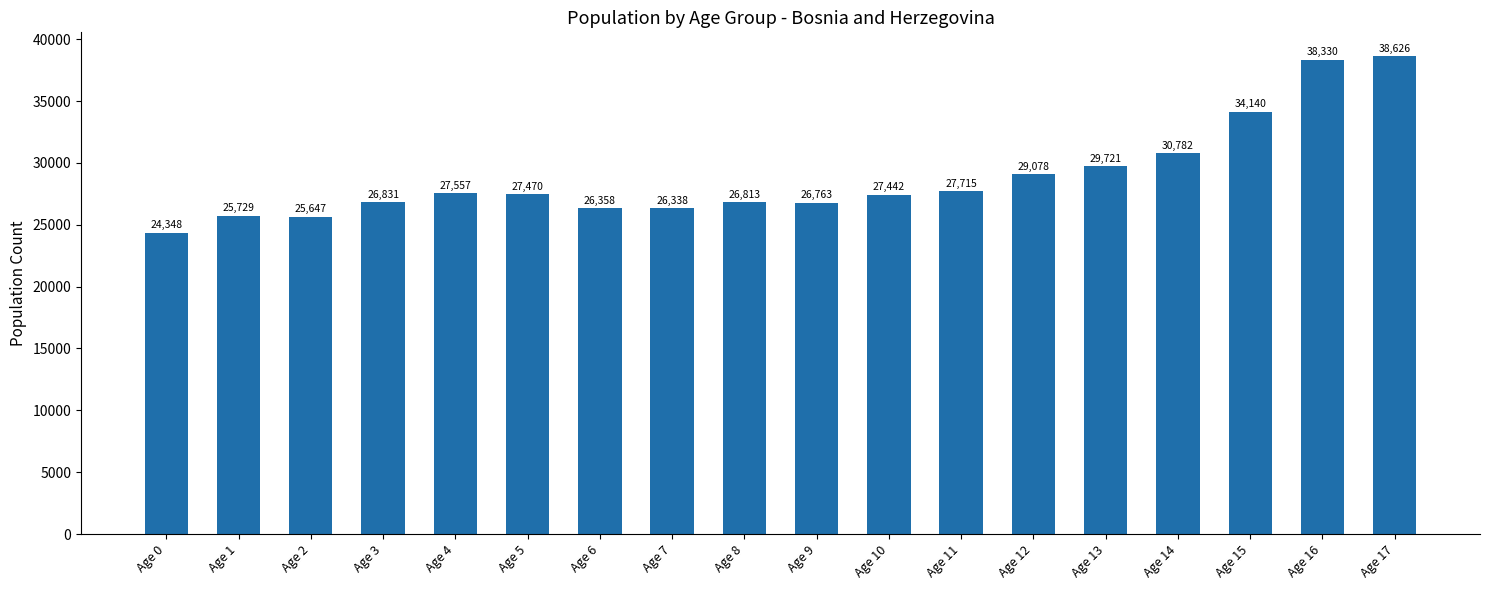

What is the value of the 11th bar from the left?

27442